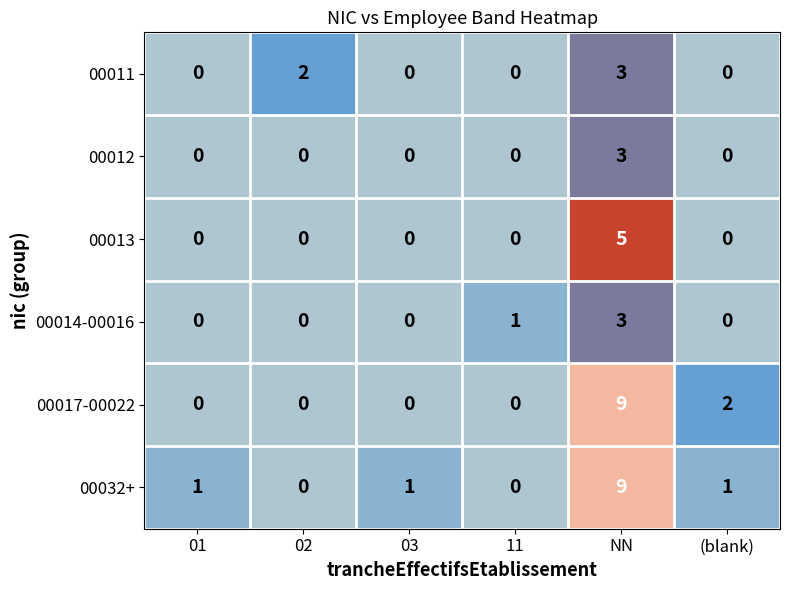

At which category is the sum across all series the highest?

NN